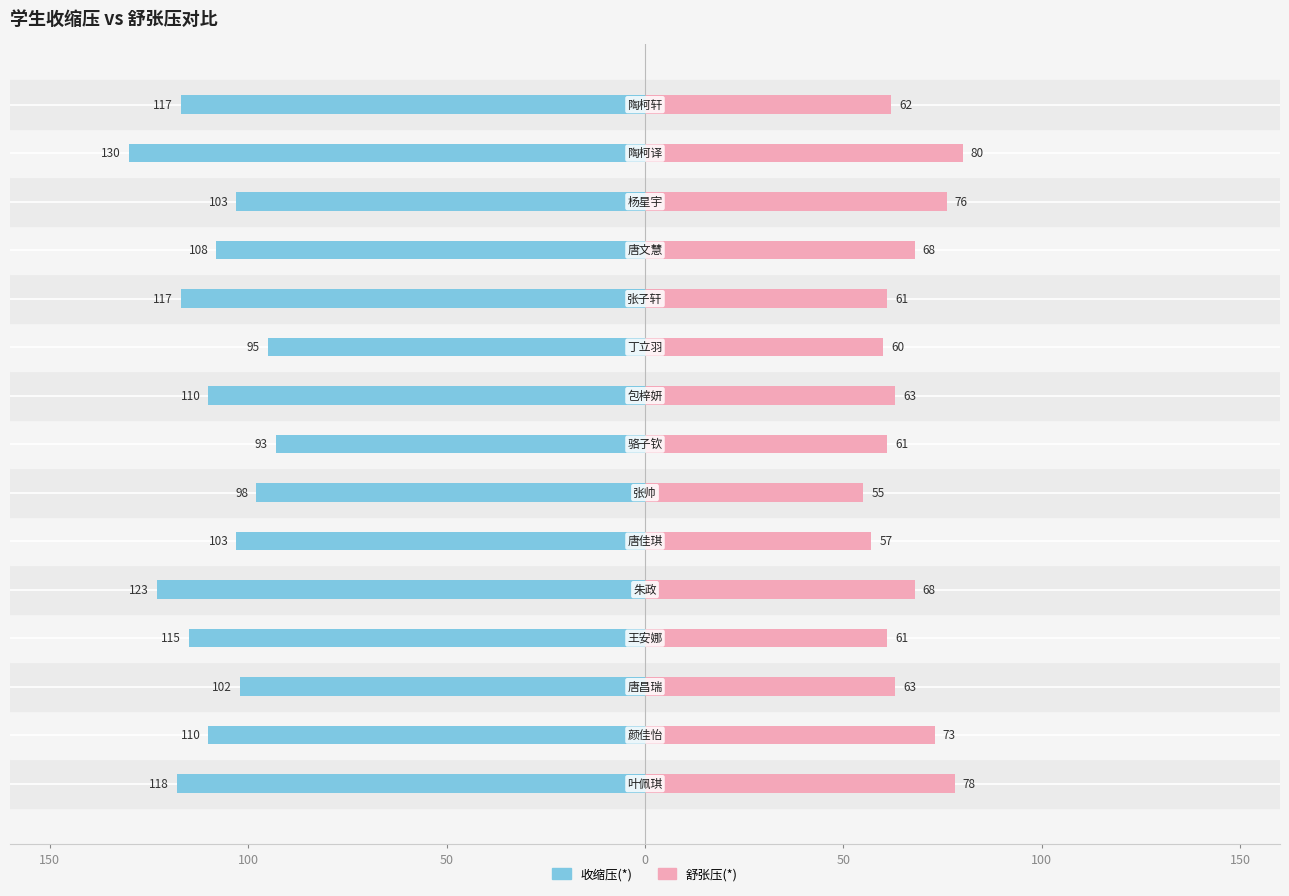

Reading left to right, what are all the values shown in this chart?

收缩压(*): -118	-110	-102	-115	-123	-103	-98	-93	-110	-95	-117	-108	-103	-130	-117
舒张压(*): 78	73	63	61	68	57	55	61	63	60	61	68	76	80	62